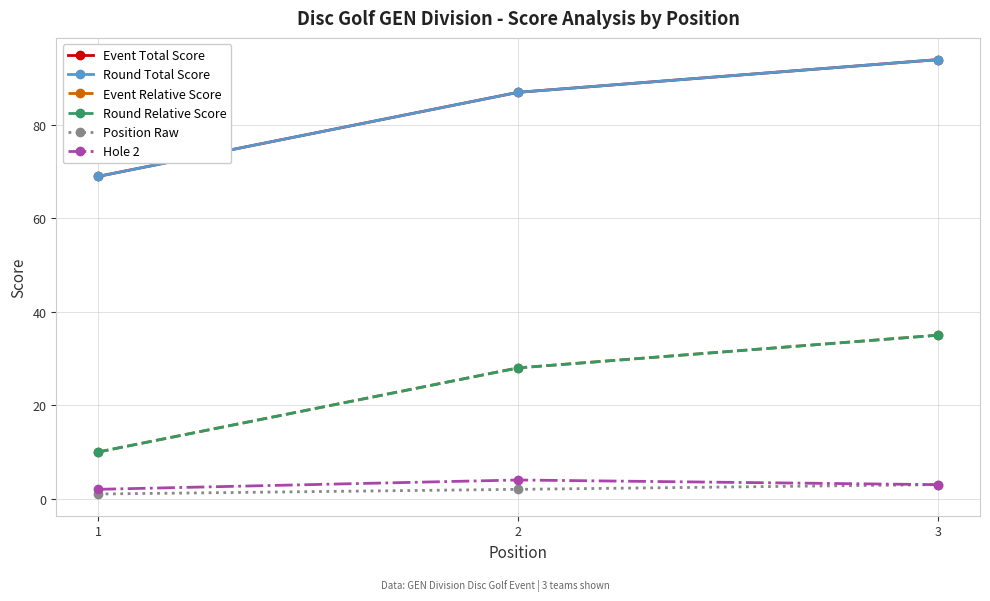

Does the chart display data point markers on the line(s)?

Yes